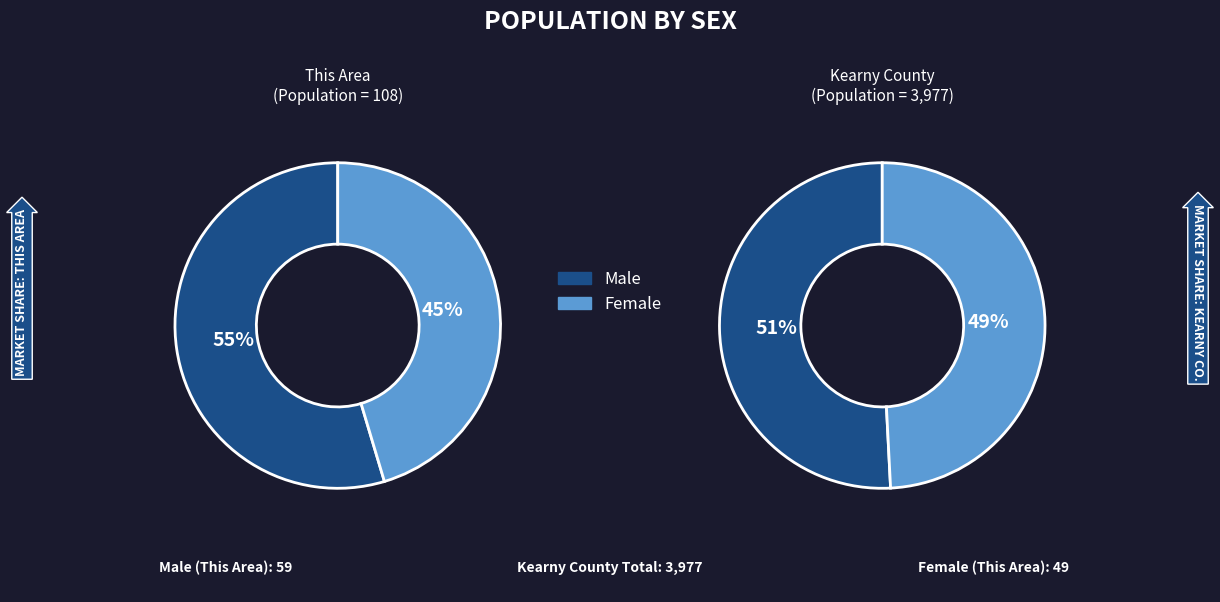

Is it true that Kearny County is 84% of the pie?

False